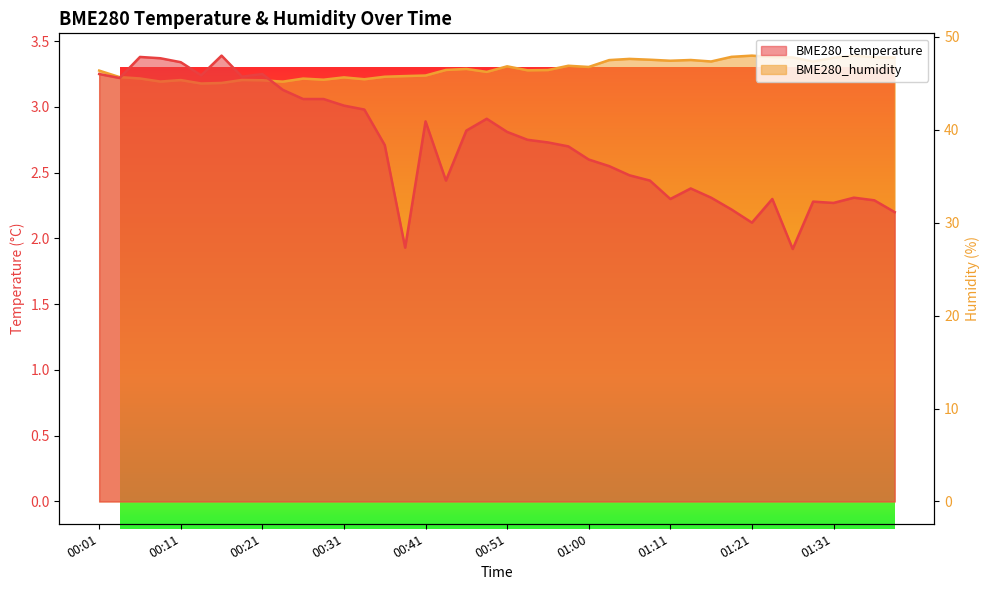

True or false: BME280_temperature has a value of 1.3 at 00:14.

False